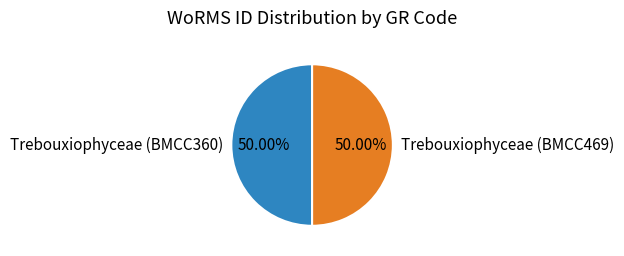

Is the sum of Trebouxiophyceae (BMCC360) and Trebouxiophyceae (BMCC469) greater than half?

Yes